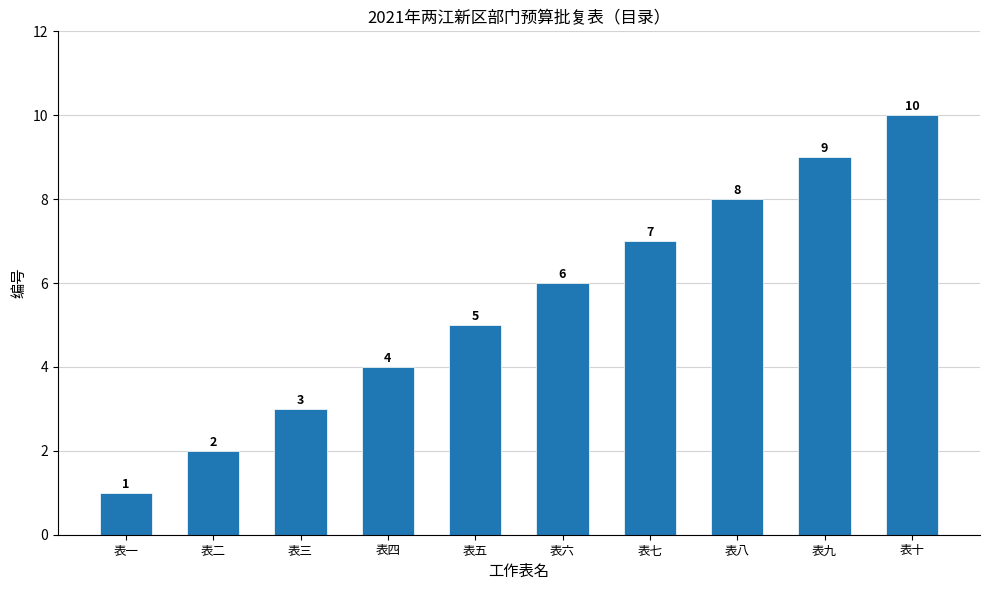

How many categories are shown in the chart?

10